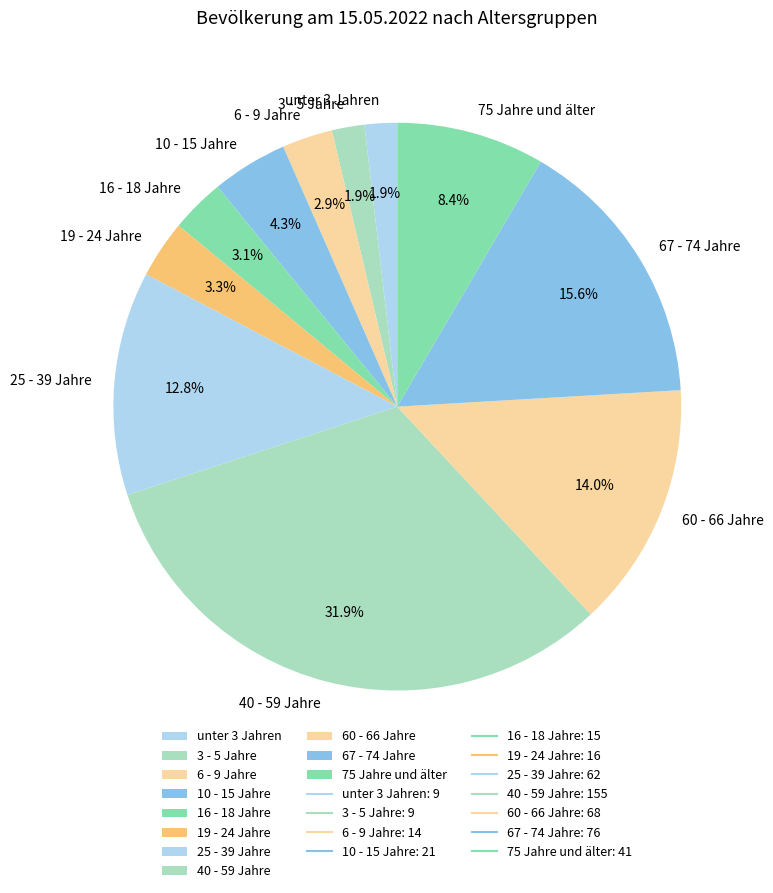

Is there a majority slice in this chart?

No